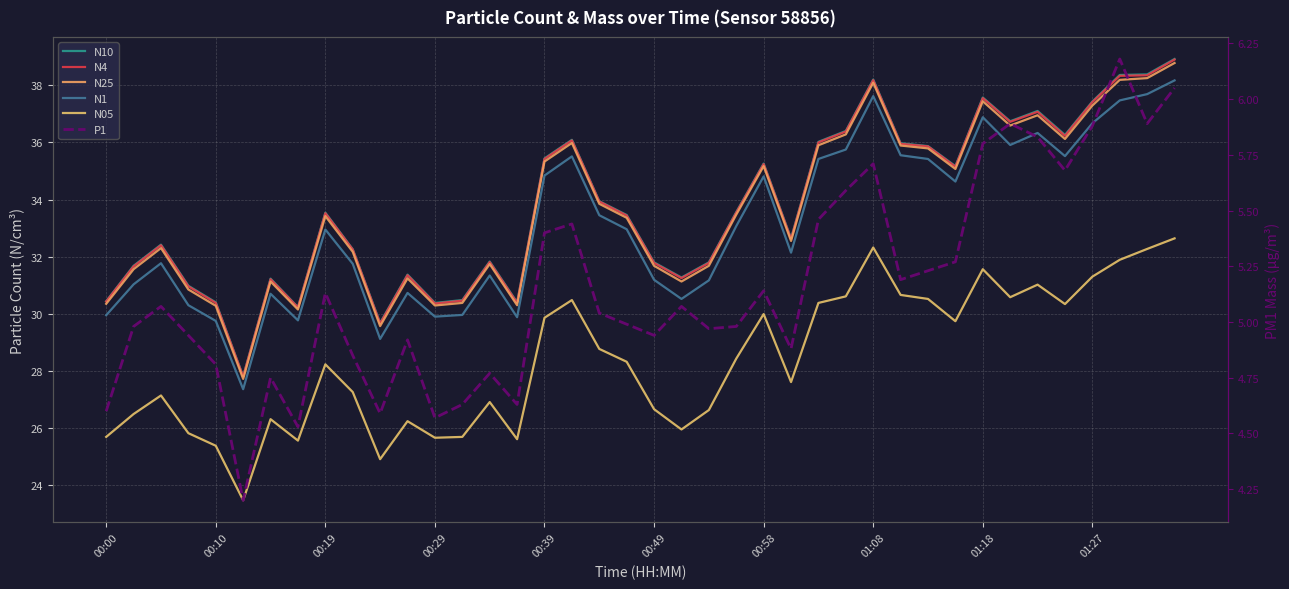

What is the difference between the N4 values at 32 and 38?

0.8